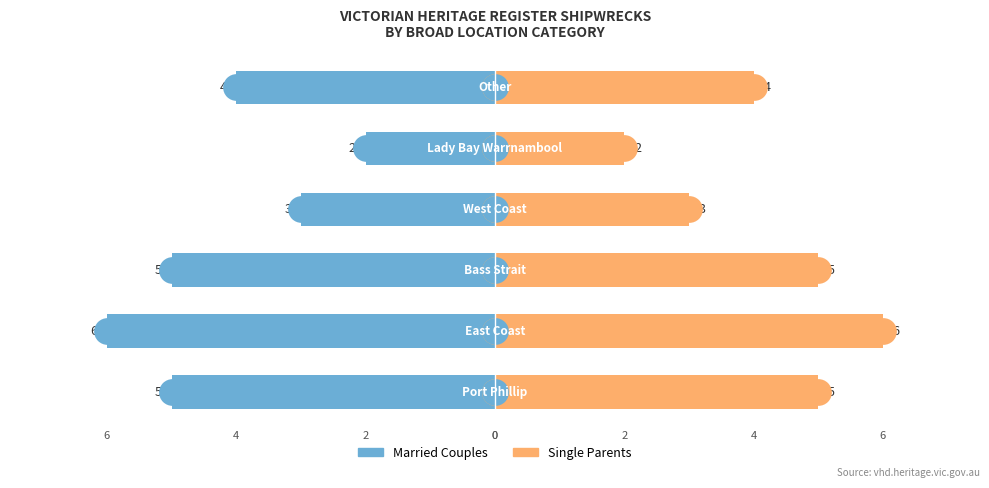

What is the value of the Married Couples bar at the 1st from the left?

-5